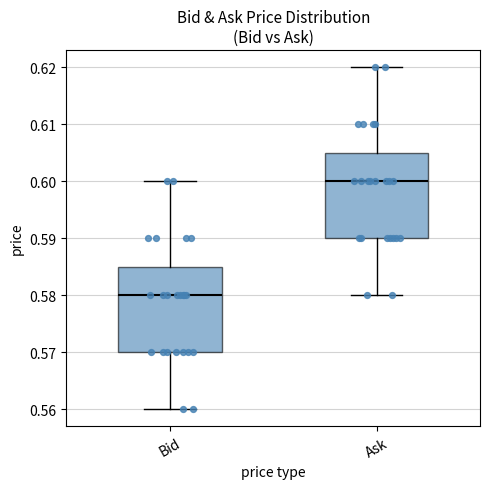

Reading left to right, transcribe this box plot: for each box, give where its median line is, the range the box spans, and where its two whiskers end, as read against the y-axis. The values are not printed on the chart, so give them approximately, as read against the axis.

Bid: median 0.580, box 0.570 to 0.585, whiskers 0.560 to 0.600
Ask: median 0.600, box 0.590 to 0.605, whiskers 0.580 to 0.620